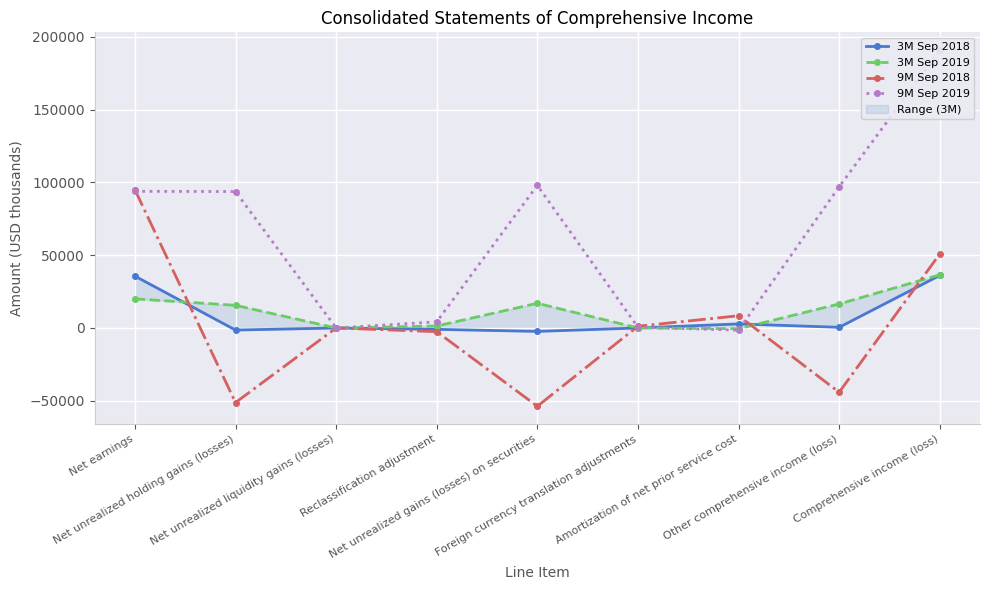

The 3M Sep 2018 series shows 701 at Amortization of net prior service cost. True or false?

False